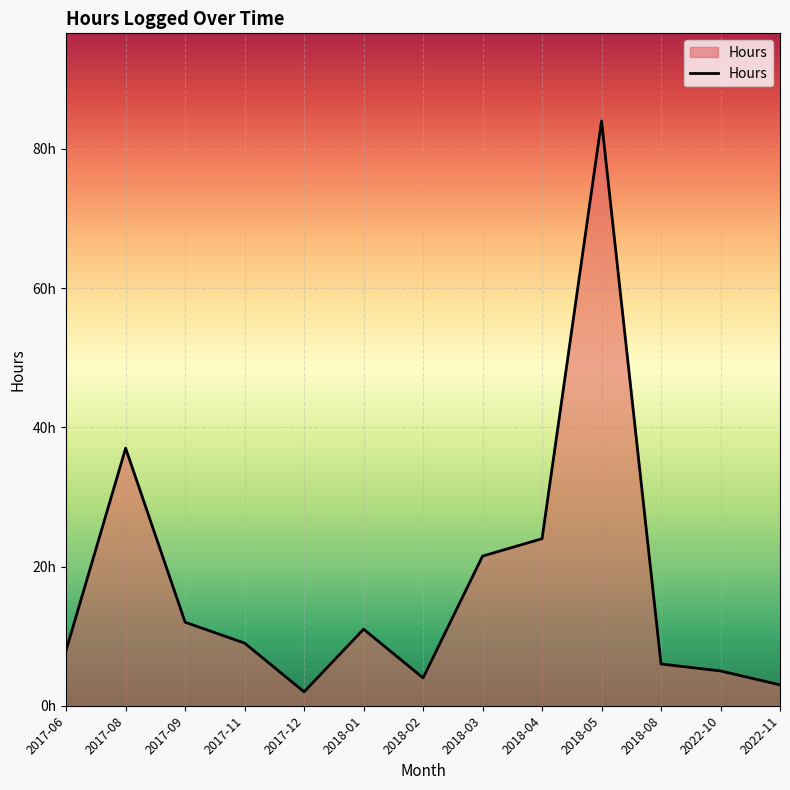

What is the label of the 2nd point from the right?

2022-10